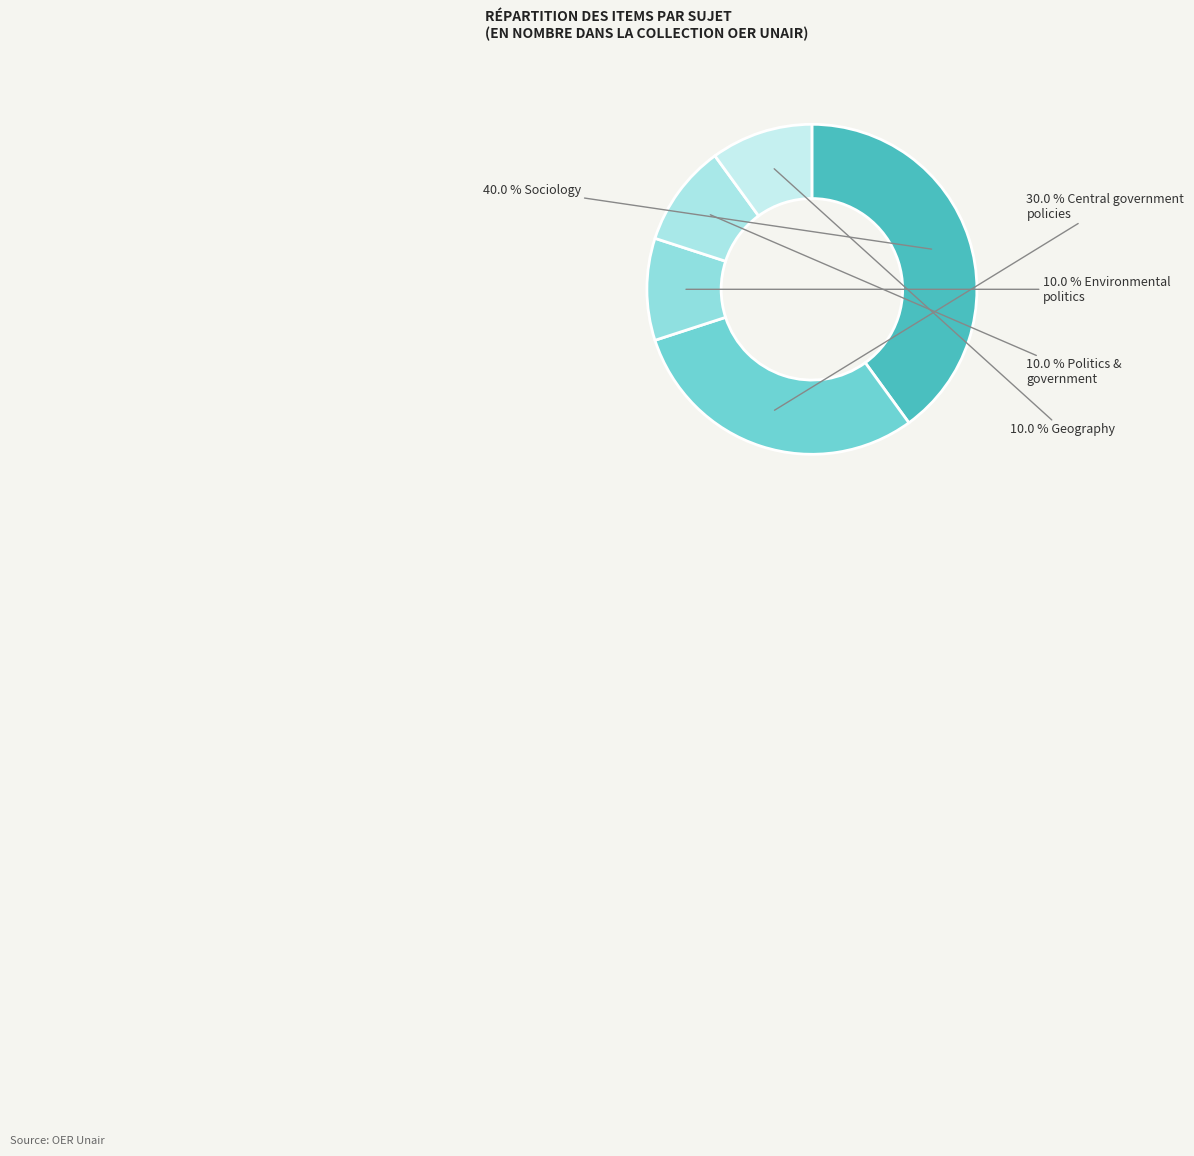

Which category has the smallest portion of the pie?

Environmental politics